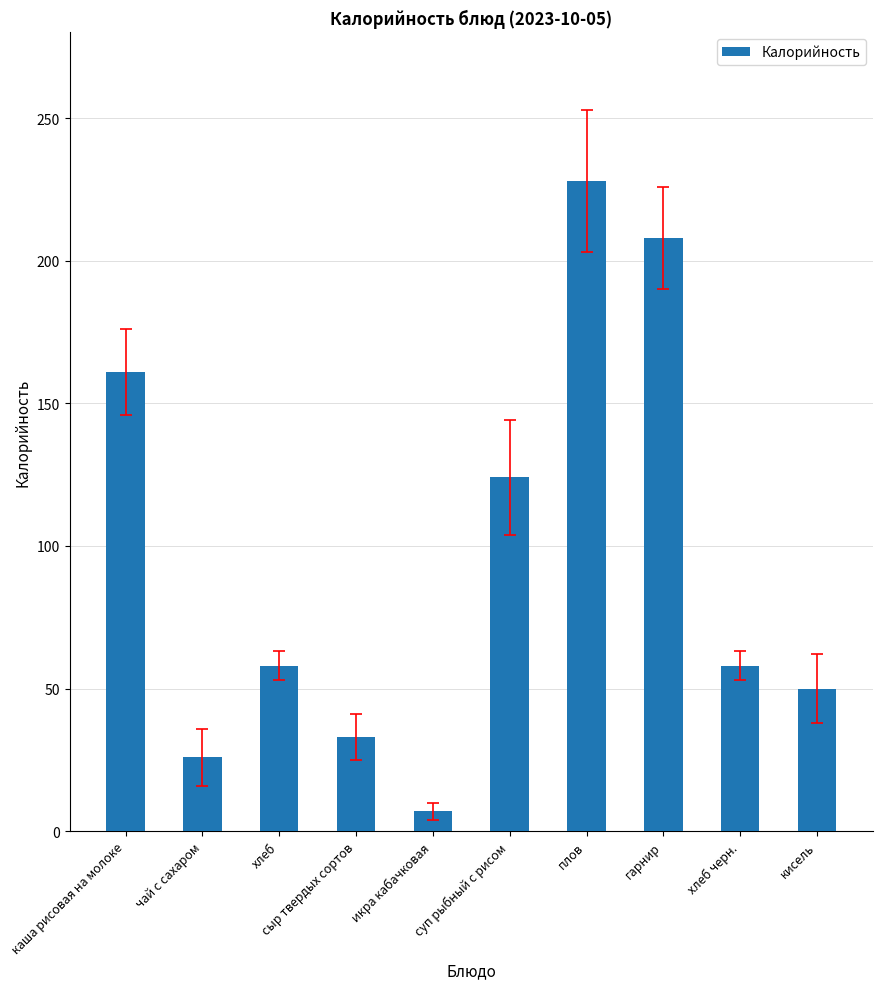

Reading left to right, list all the values displayed in this chart.

161	26	58	33	7	124	228	208	58	50